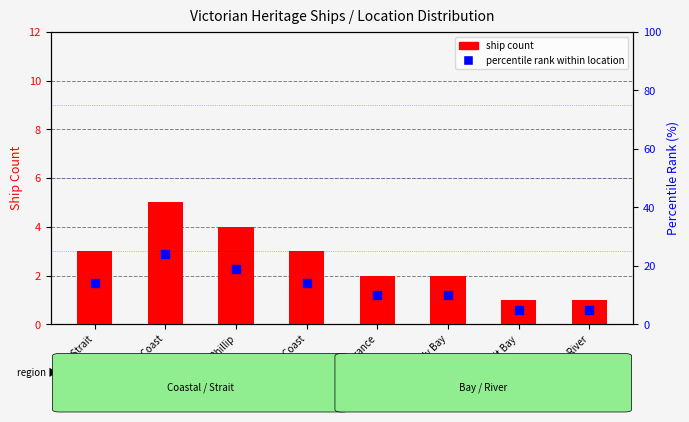

Which series has the largest total across all categories?

percentile rank within location